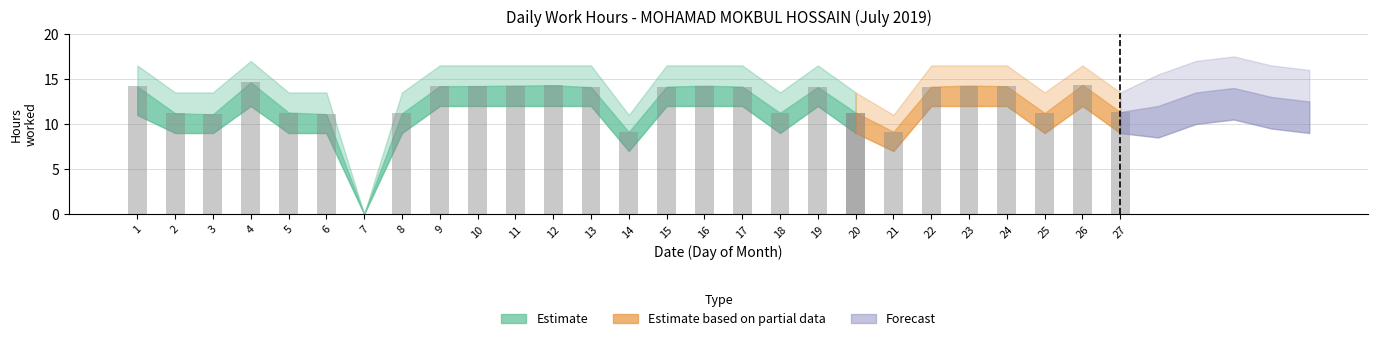

Are the bars grouped side by side (vs. stacked)?

Yes